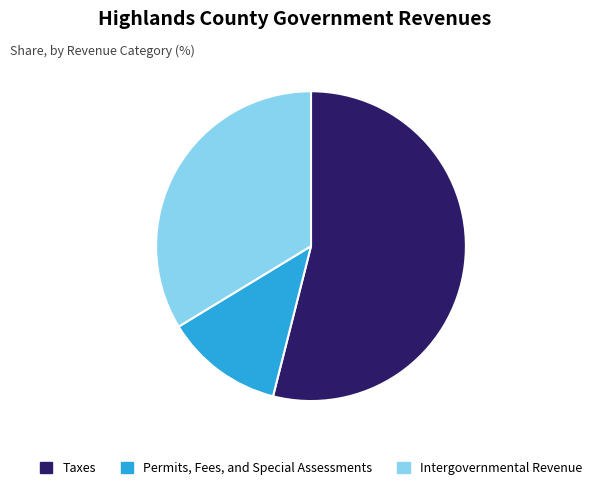

Rank the categories by value from highest to lowest.

Taxes, Intergovernmental Revenue, Permits, Fees, and Special Assessments